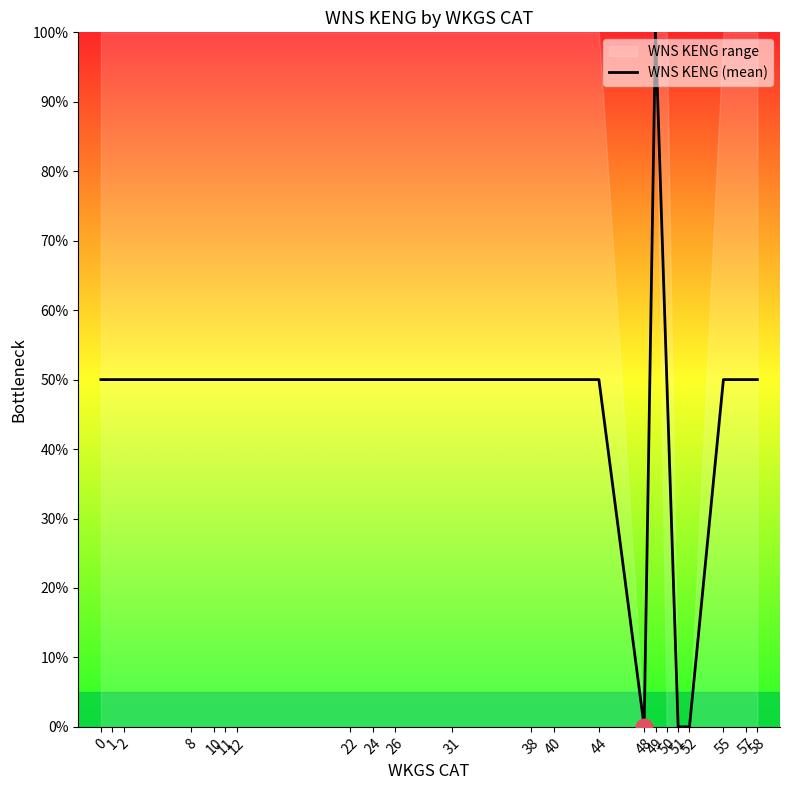

What is the difference between the values at 52 and 44?

50